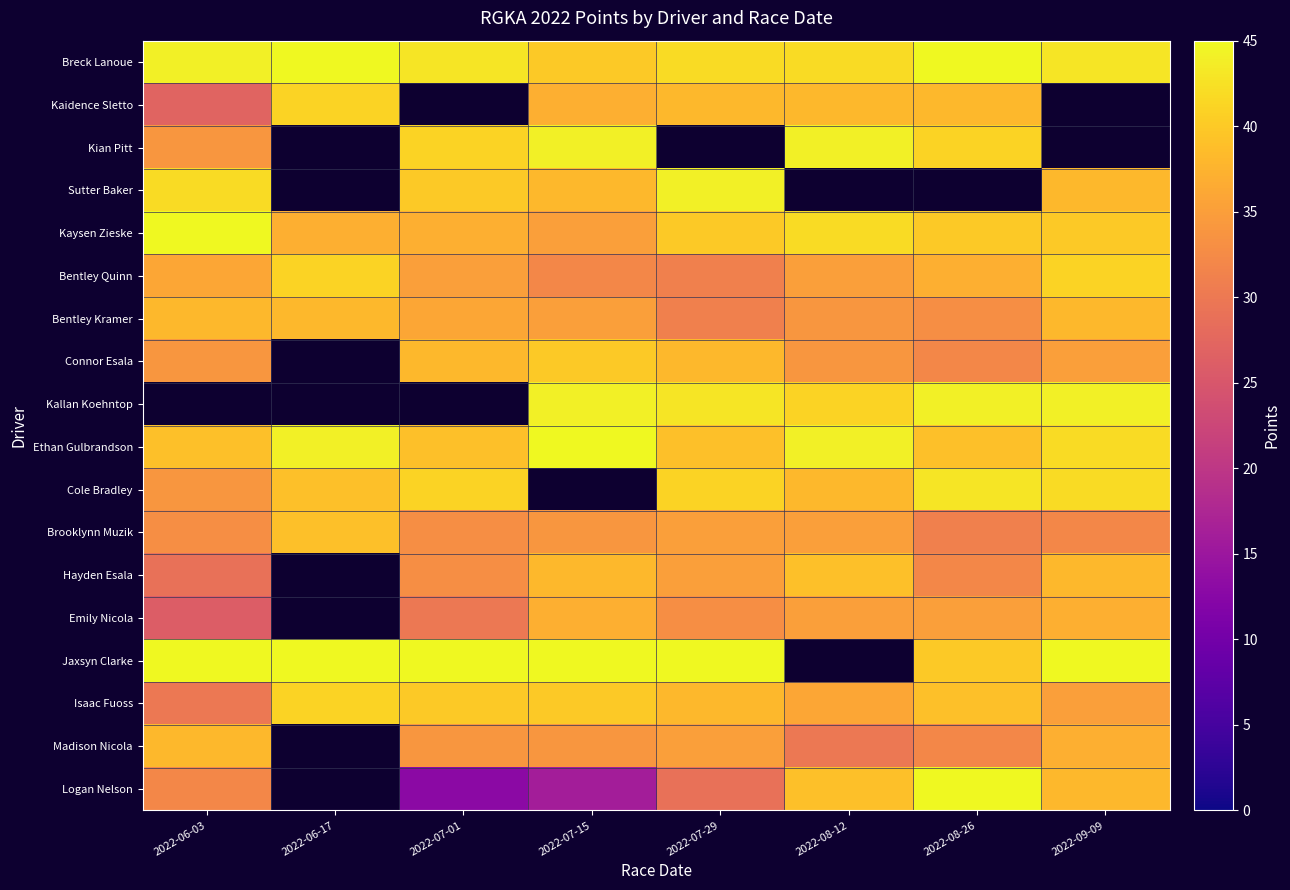

Count the number of data series in this chart.

18